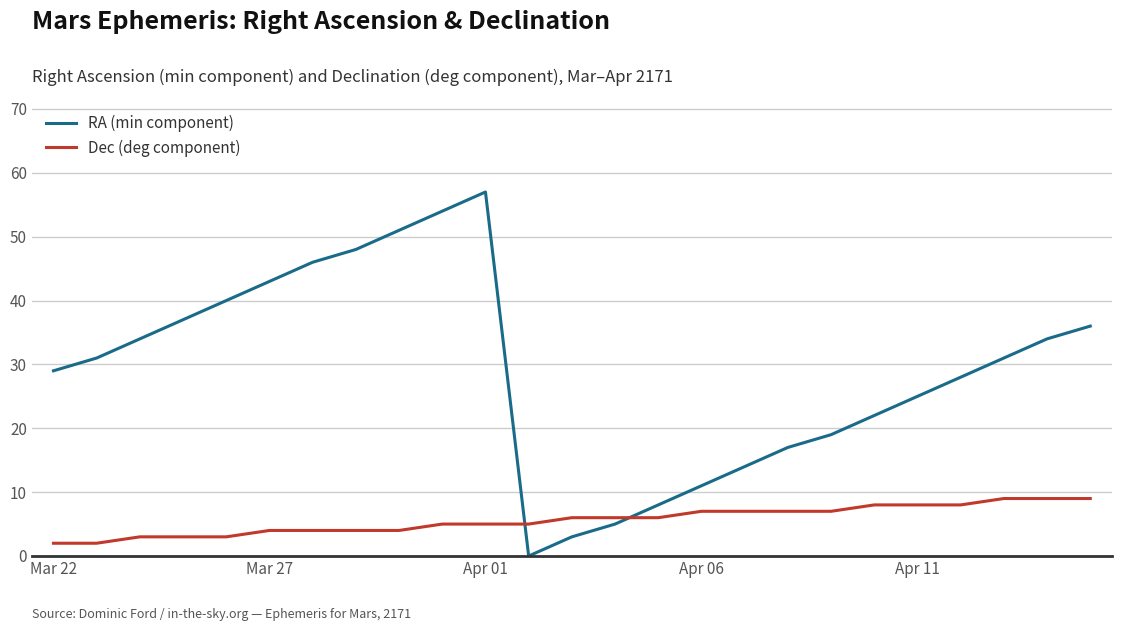

Which series has the largest total across all categories?

RA (min component)